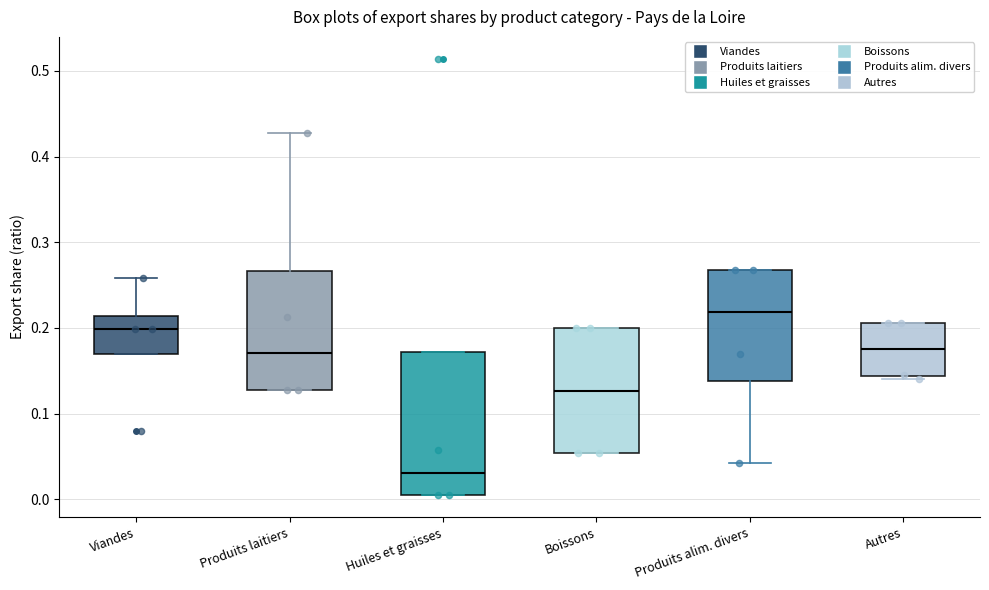

Which box has the highest median line?

Produits alim. divers